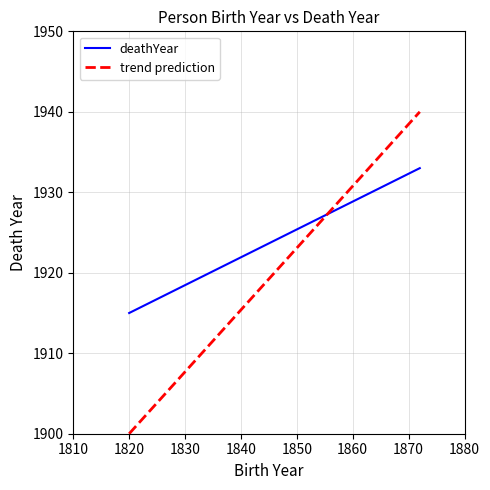

Does the chart display data point markers on the line(s)?

No